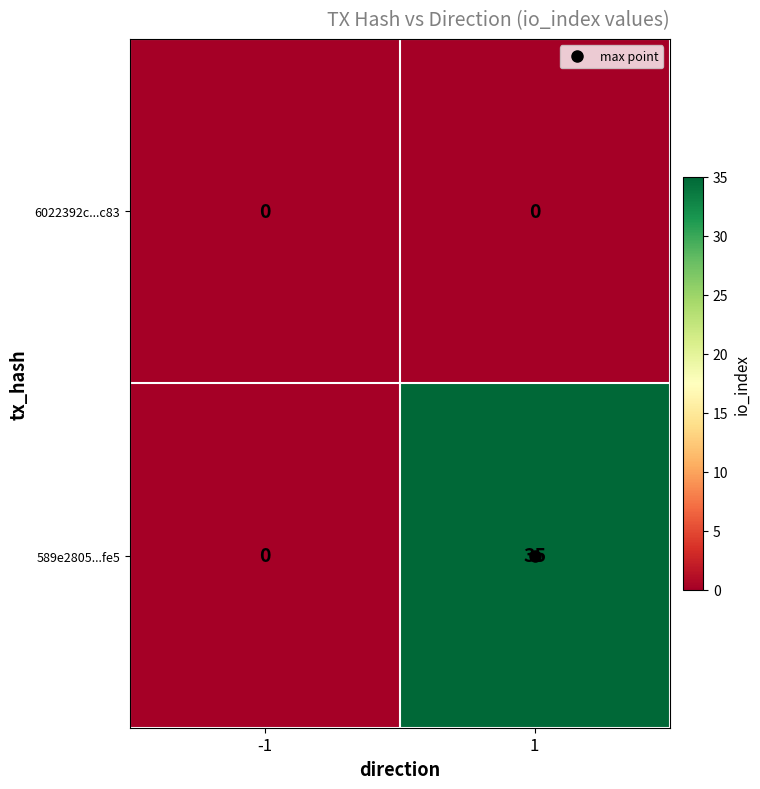

Between -1 and 1, which series saw the biggest shift?

589e2805...fe5